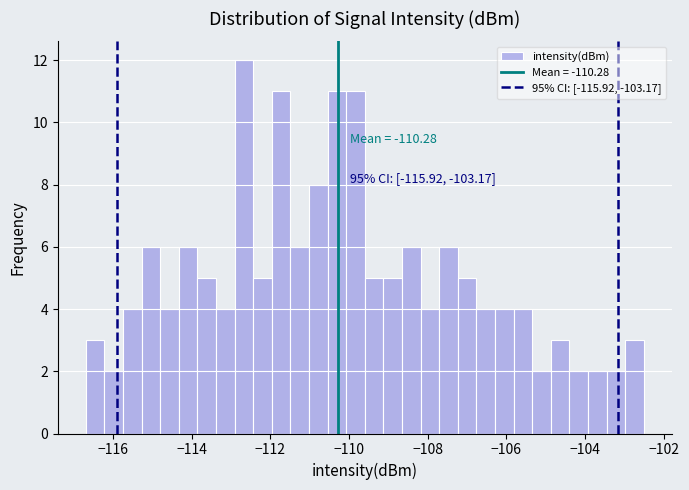

Read against the x-axis, roughly where is the centre of the tallest bar?

-112.6